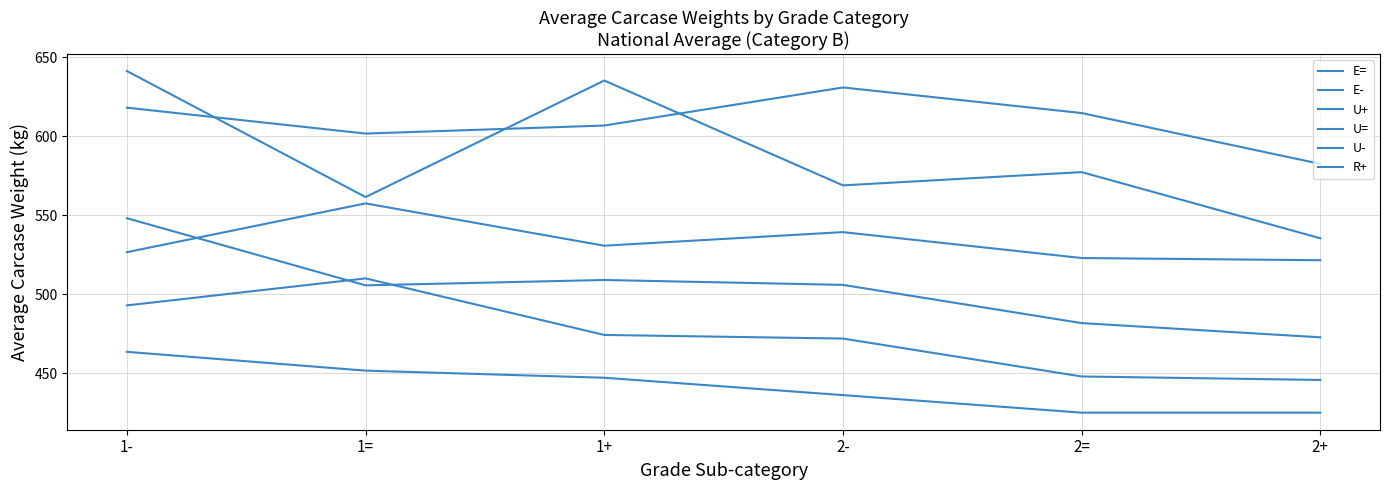

What is the value of the E- point at the 3rd from the left?

635.4